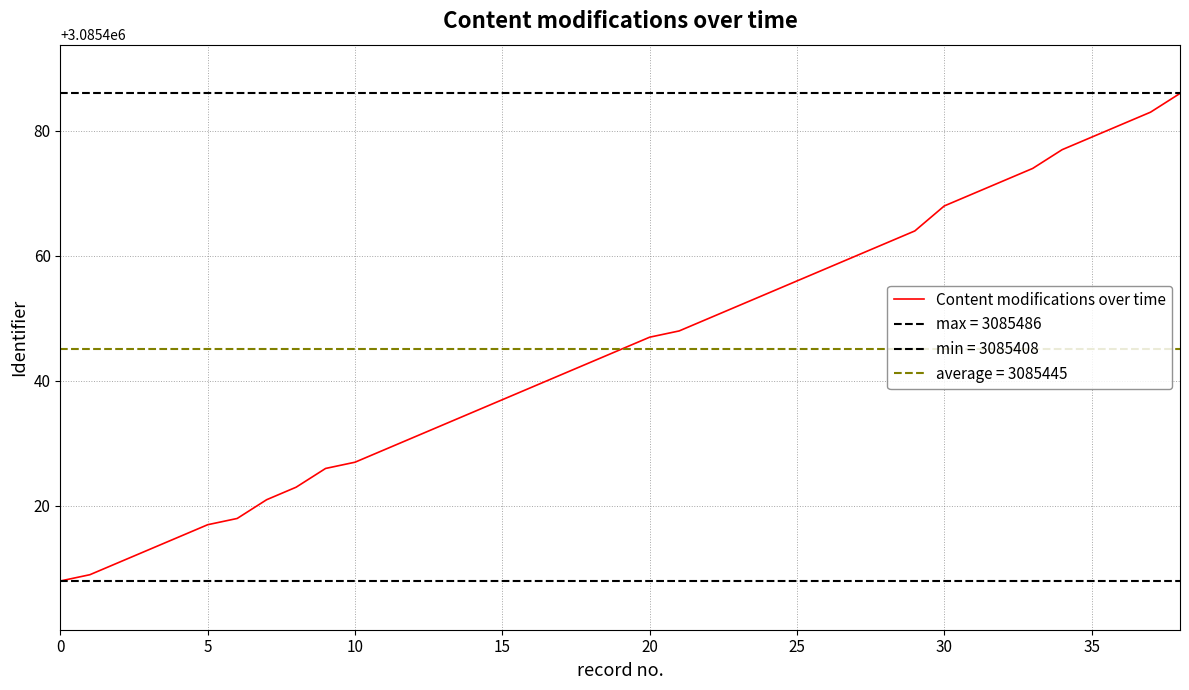

True or false: there are more than 0 points higher than both neighbors.

False